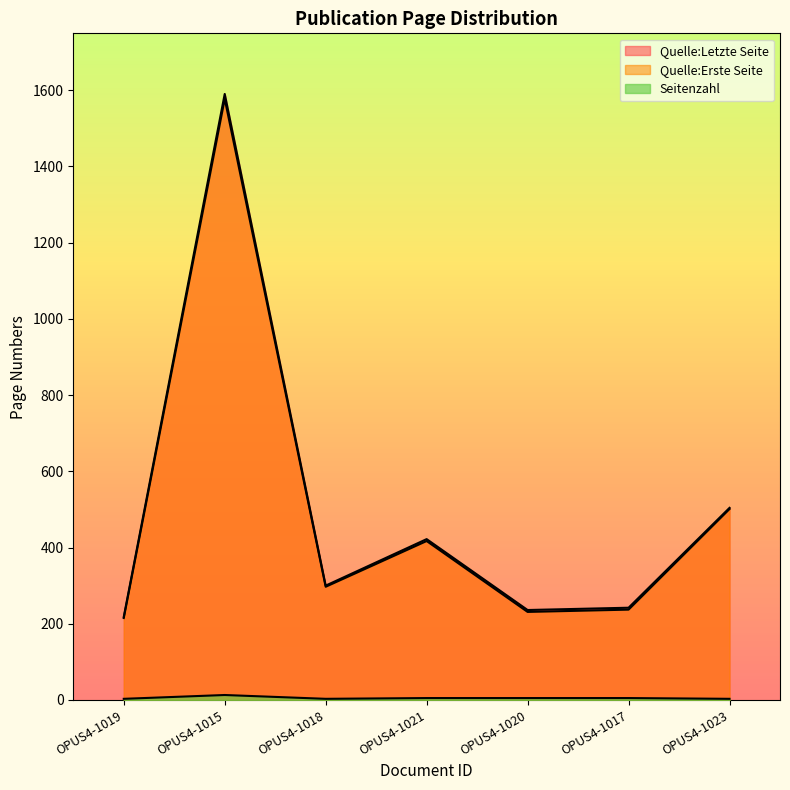

What is the lowest value of the Quelle:Erste Seite series?

215